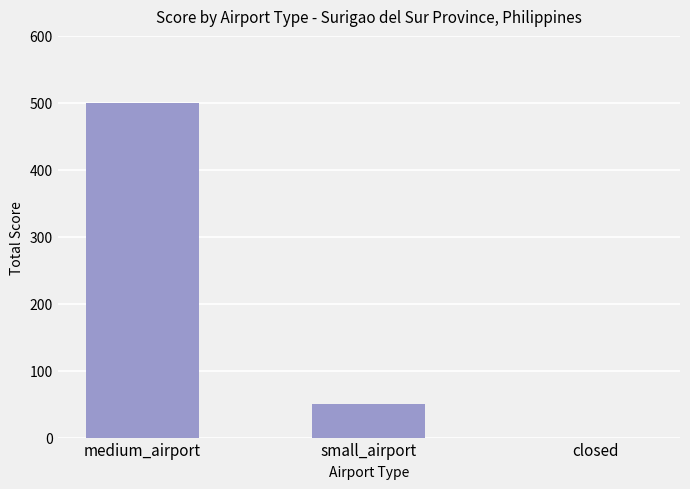

What is the sum of the values at closed and small_airport?

50